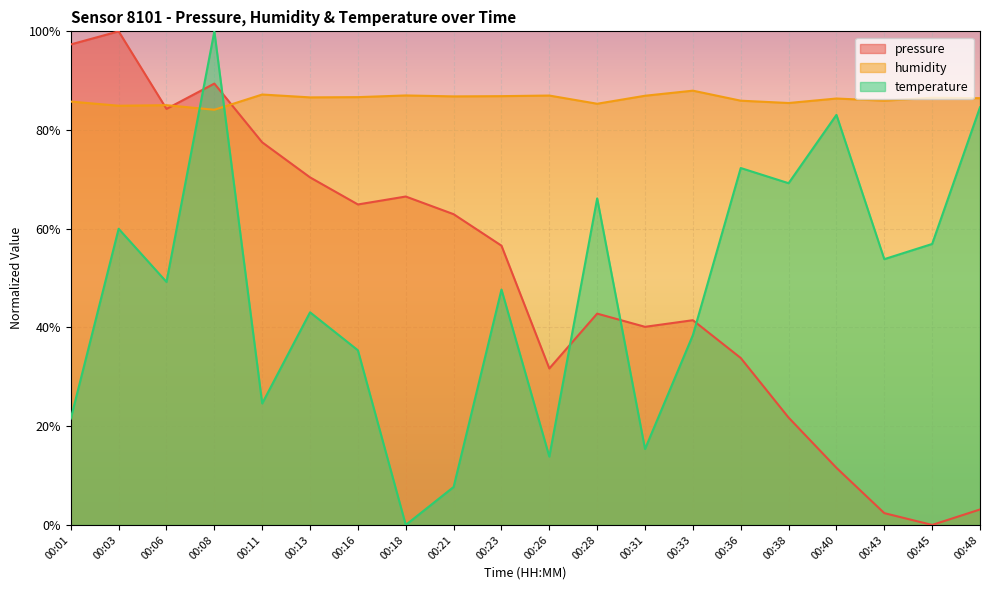

Reading left to right, extract all data points from this chart.

pressure: 97.3	100.0	84.3	89.4	77.5	70.4	64.9	66.5	63.0	56.6	31.7	42.8	40.1	41.5	33.8	21.7	11.6	2.4	0.0	3.1
humidity: 85.8	84.9	85.0	84.1	87.2	86.6	86.7	87.0	86.8	86.9	87.0	85.3	87.0	88.0	86.0	85.5	86.4	86.0	86.5	86.5
temperature: 21.5	60.0	49.2	100.0	24.6	43.1	35.4	0.0	7.7	47.7	13.8	66.2	15.4	38.5	72.3	69.2	83.1	53.8	56.9	84.6